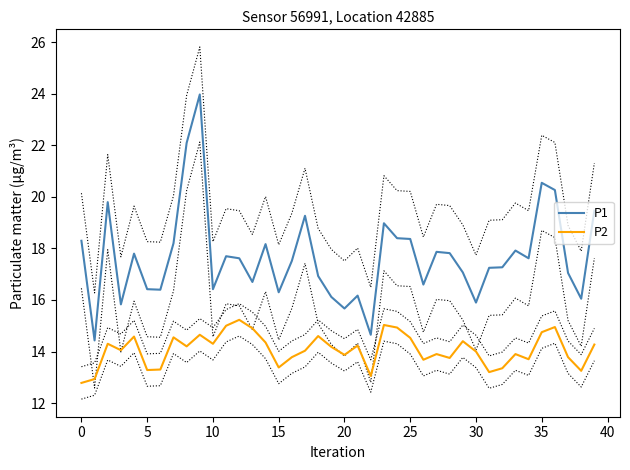

At how many categories does at least one series exceed 18?

13